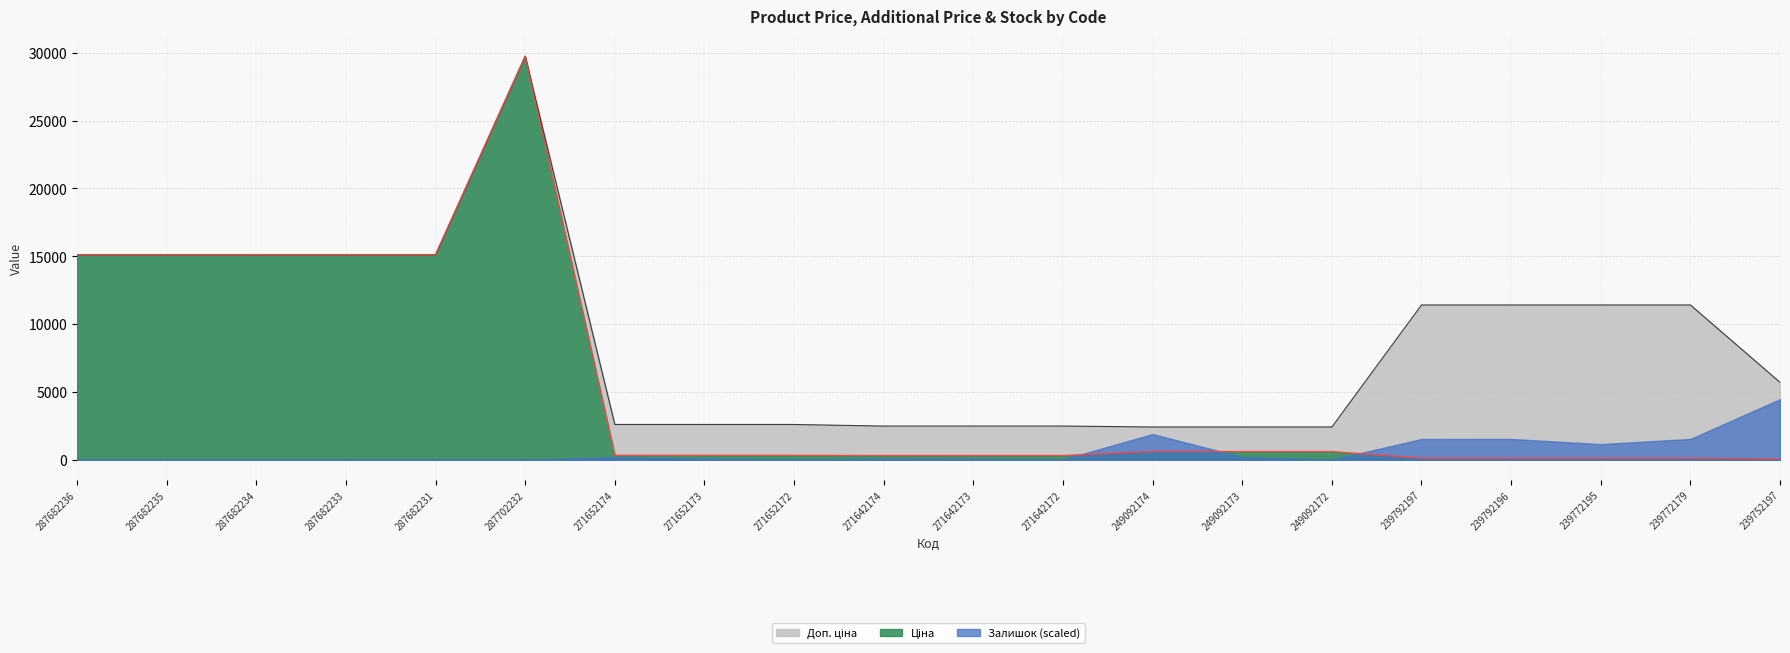

The Ціна series shows 434.9 at 271642172. True or false?

False